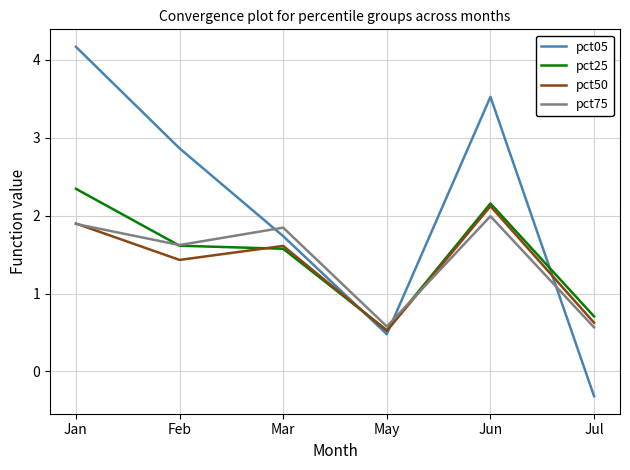

True or false: pct05 and pct25 cross at least once.

True